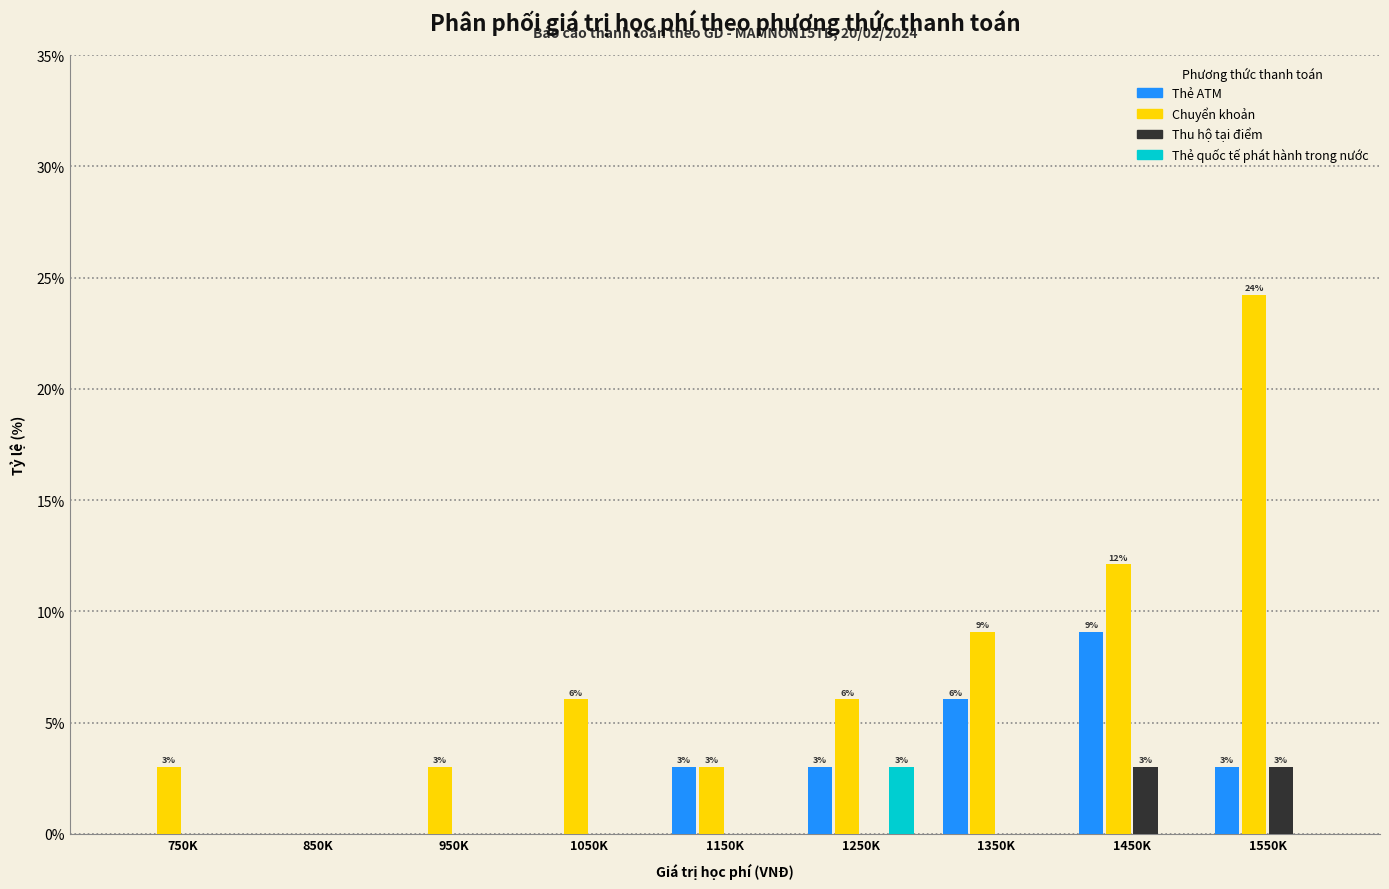

At which label does Thẻ ATM reach its peak?

1450K